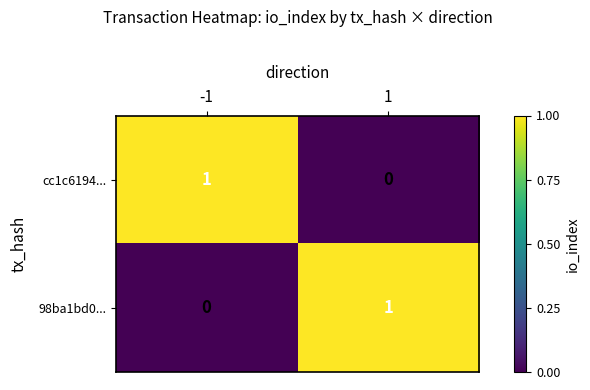

The value of 98ba1bd0... at -1 is 0. True or false?

True